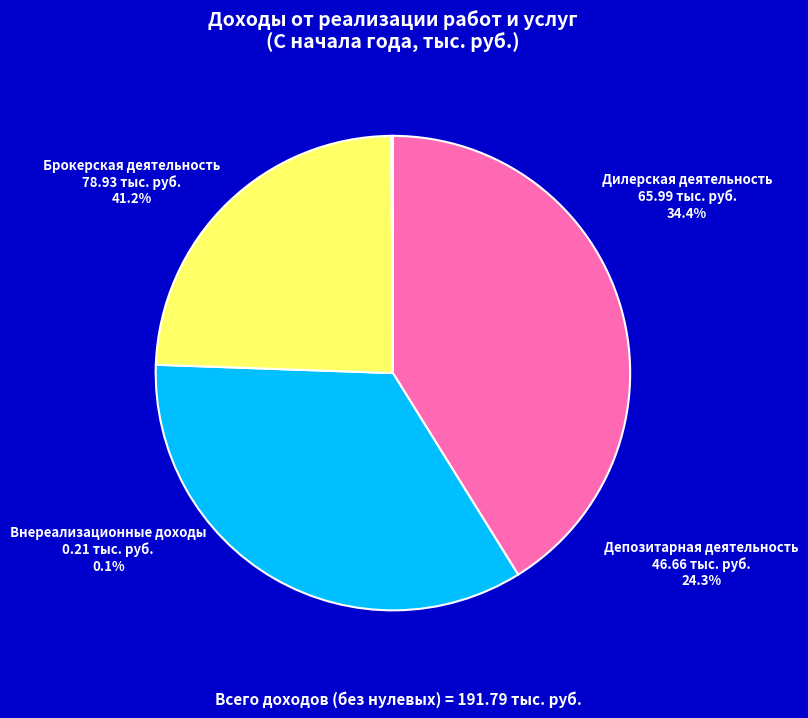

Rank the categories by value from highest to lowest.

Брокерская деятельность, Дилерская деятельность, Депозитарная деятельность, Внереализационные доходы